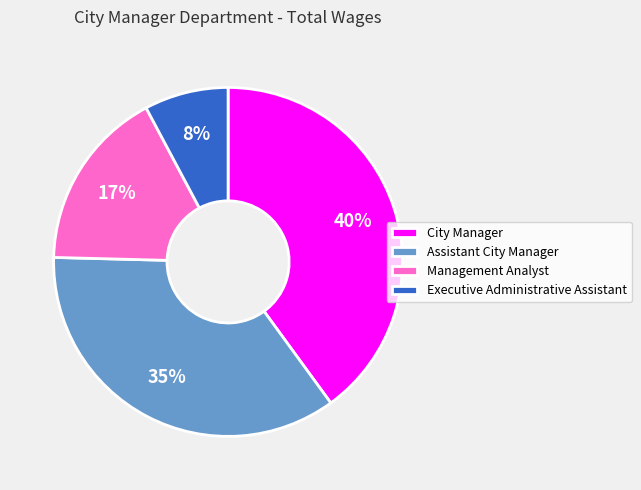

Is the sum of City Manager and Assistant City Manager greater than half?

Yes